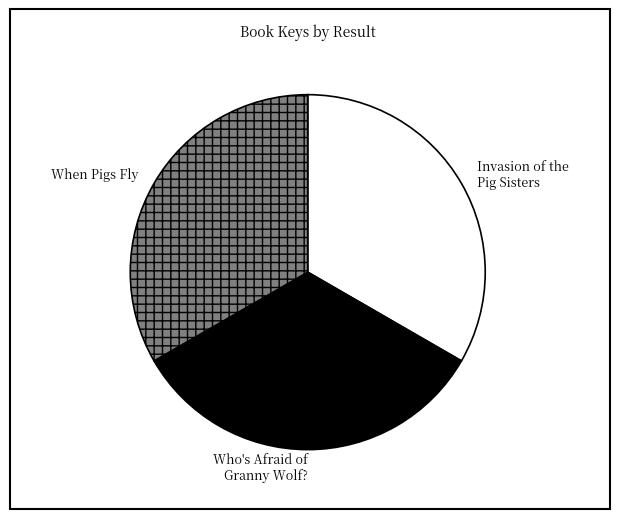

Does When Pigs Fly represent more than half of the total?

No